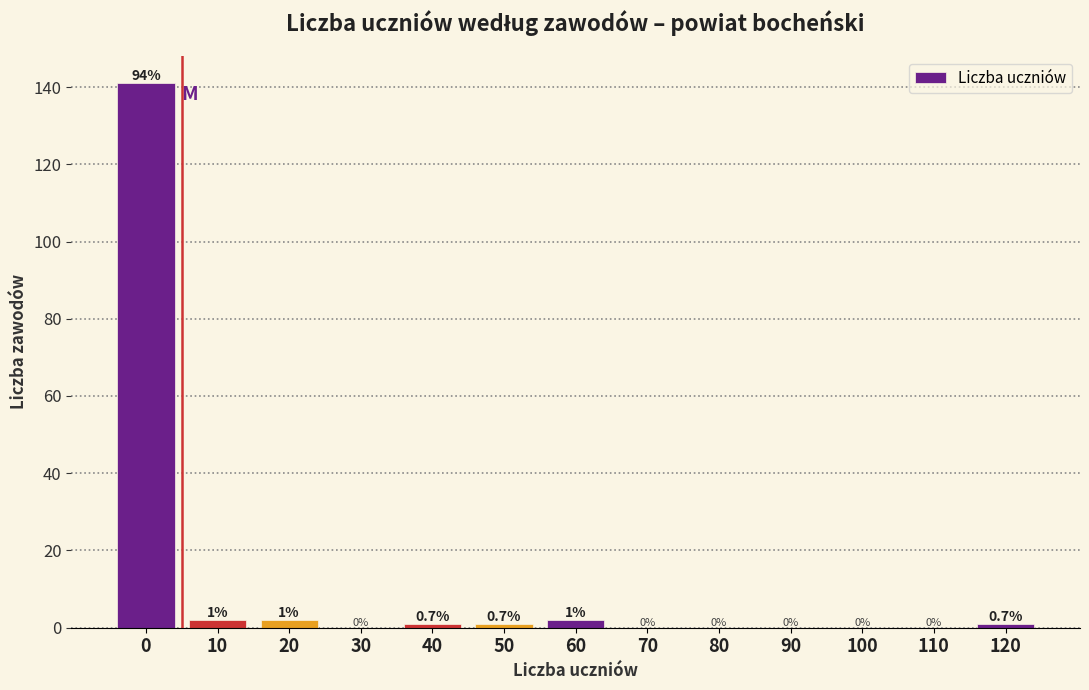

Reading left to right, what are all the values shown in this chart?

0=141	10=2	20=2	30=0	40=1	50=1	60=2	70=0	80=0	90=0	100=0	110=0	120=1